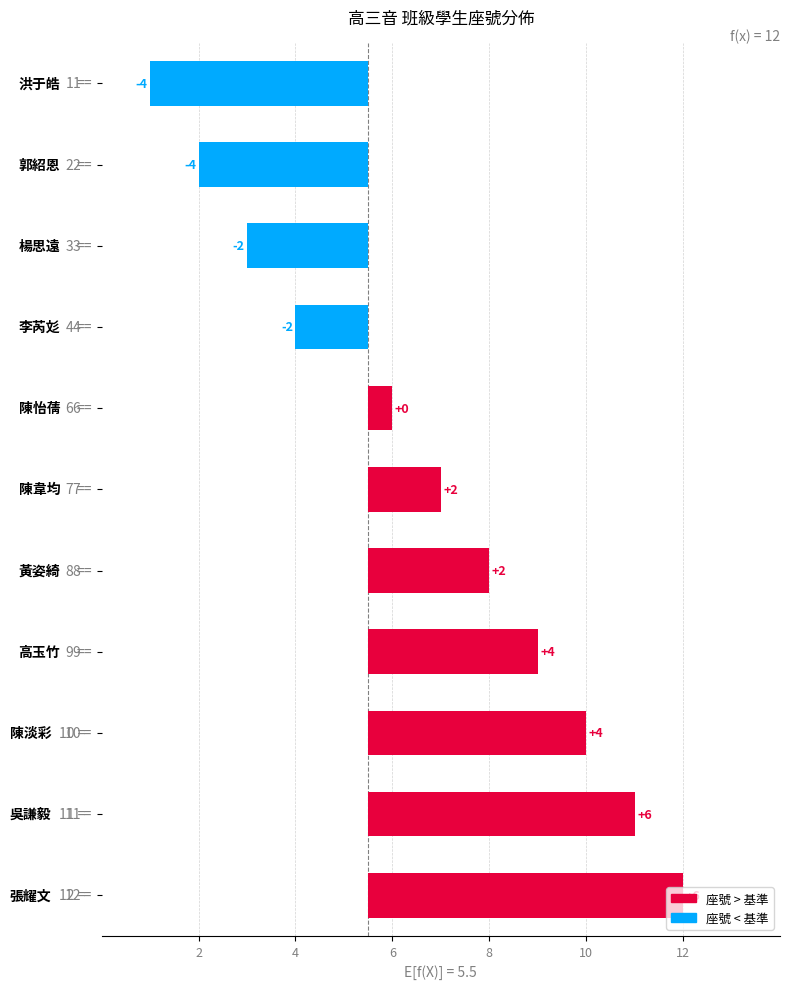

What is the average value?

1.1